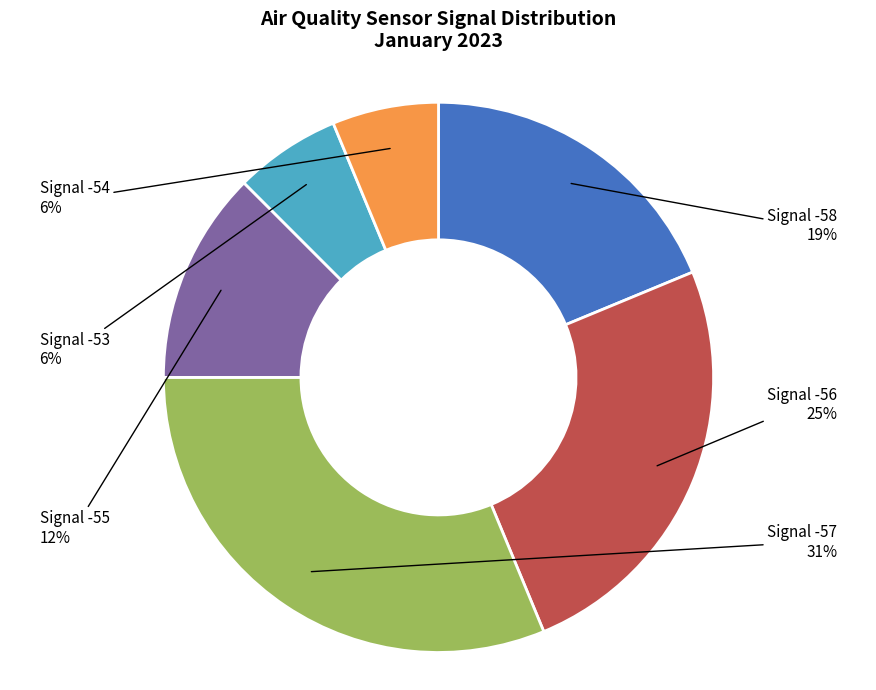

Does any single category account for the majority?

No